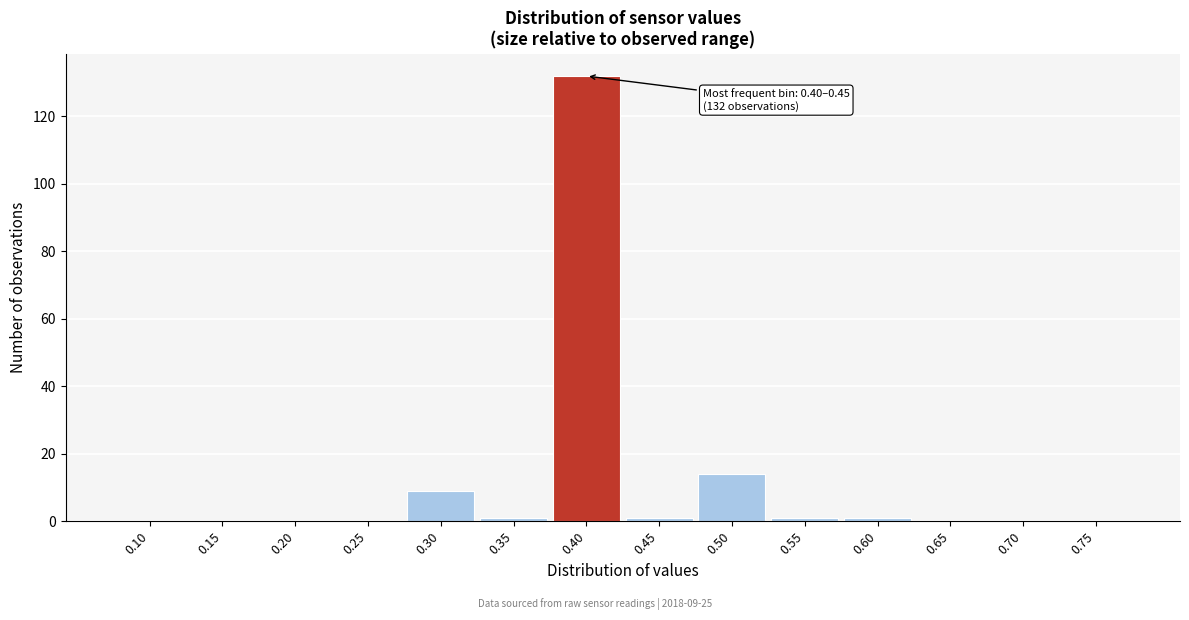

Reading right to left, what are all the values shown in this chart?

0.75=0	0.70=0	0.65=0	0.60=1	0.55=1	0.50=14	0.45=1	0.40=132	0.35=1	0.30=9	0.25=0	0.20=0	0.15=0	0.10=0